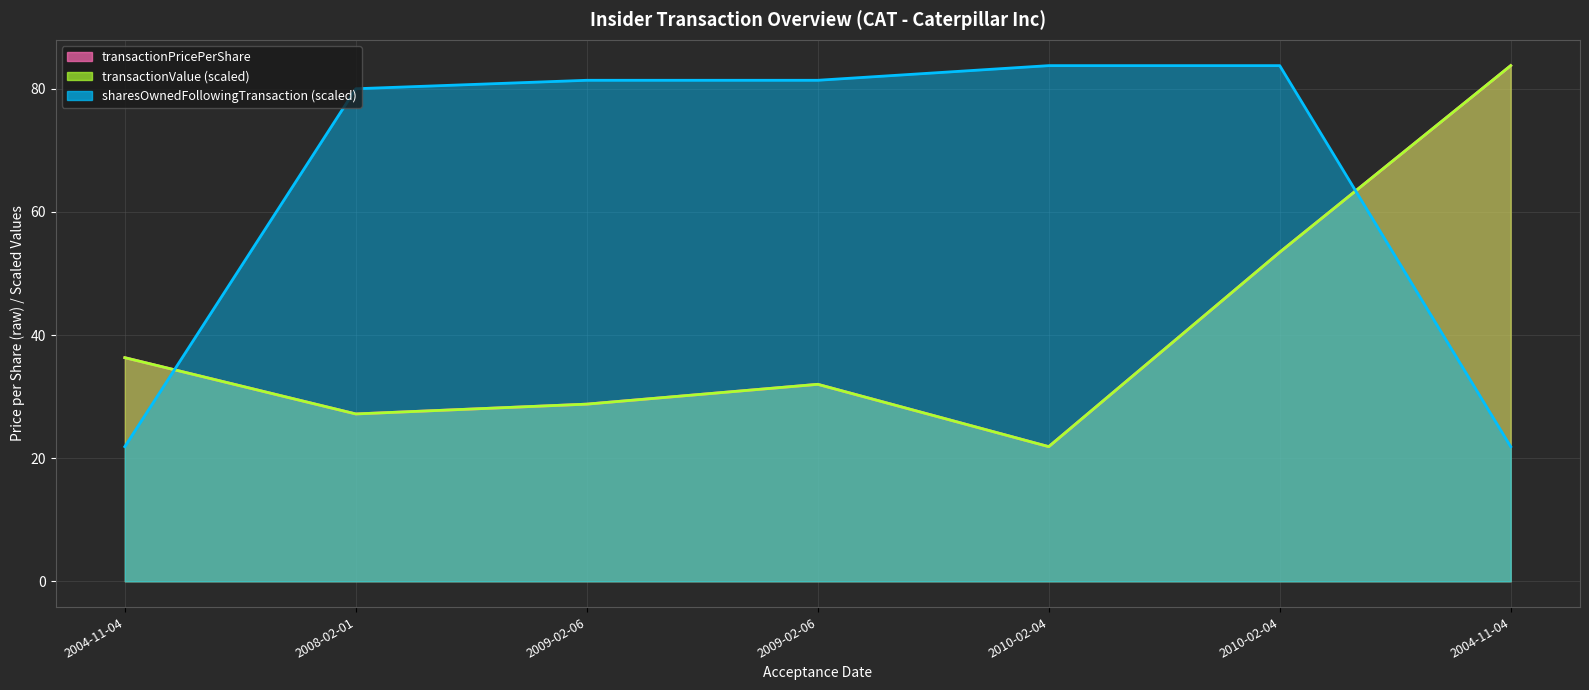

Where does the sharesOwnedFollowingTransaction series first go above 81?

2009-02-06